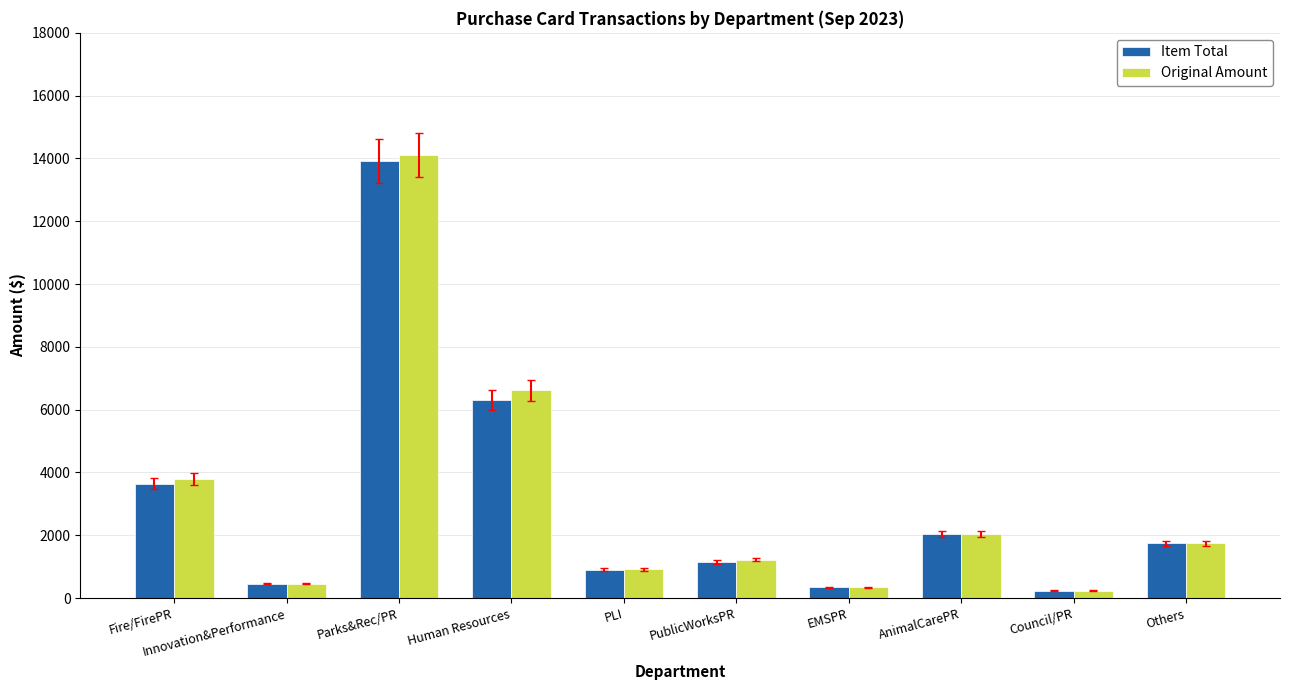

Is the value of Original Amount at Fire/FirePR greater than the value of Item Total at Council/PR?

Yes